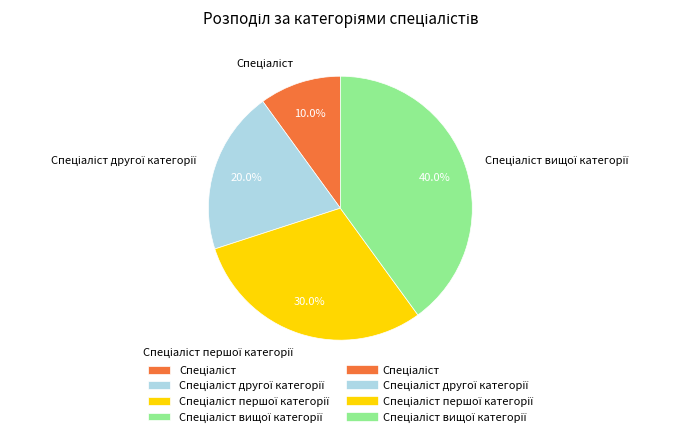

Does any single category account for the majority?

No